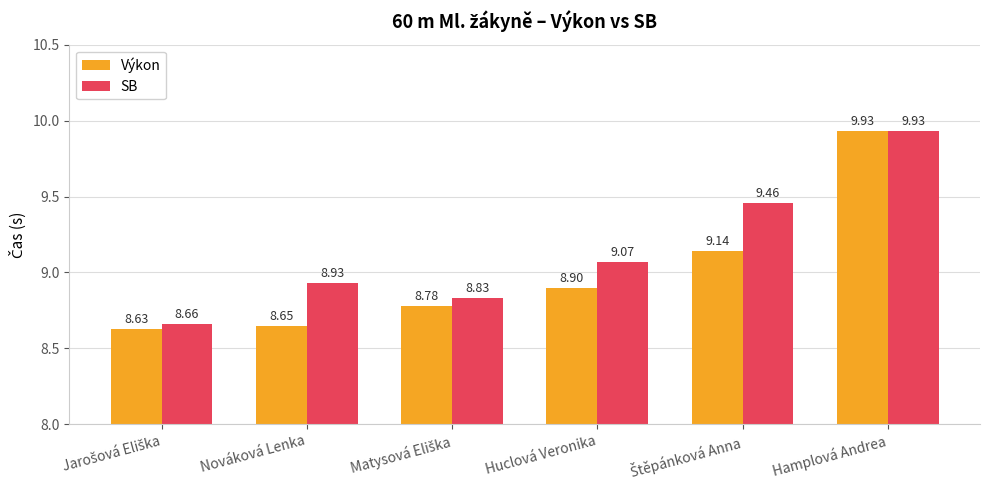

Where does the SB series first go above 9?

Huclová Veronika